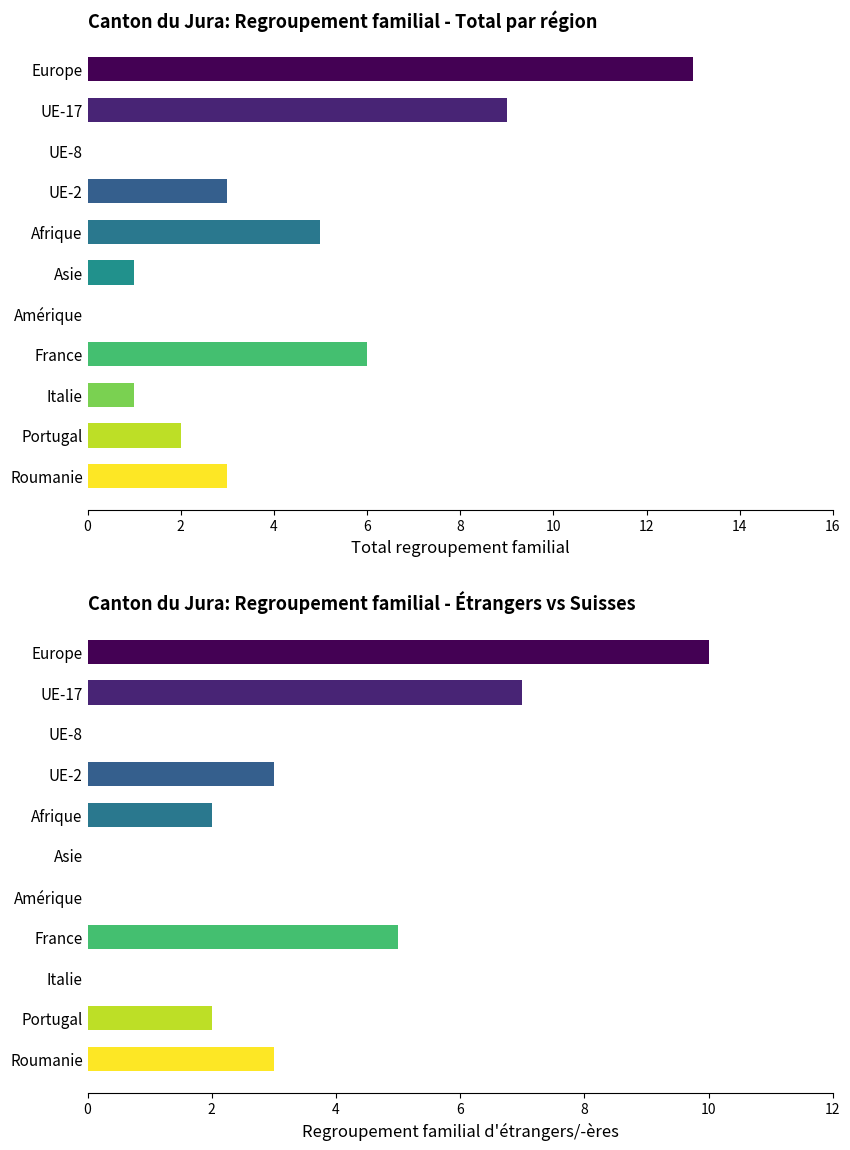

What is the difference between the maximum and minimum values in the Total regroupement familial series?

13